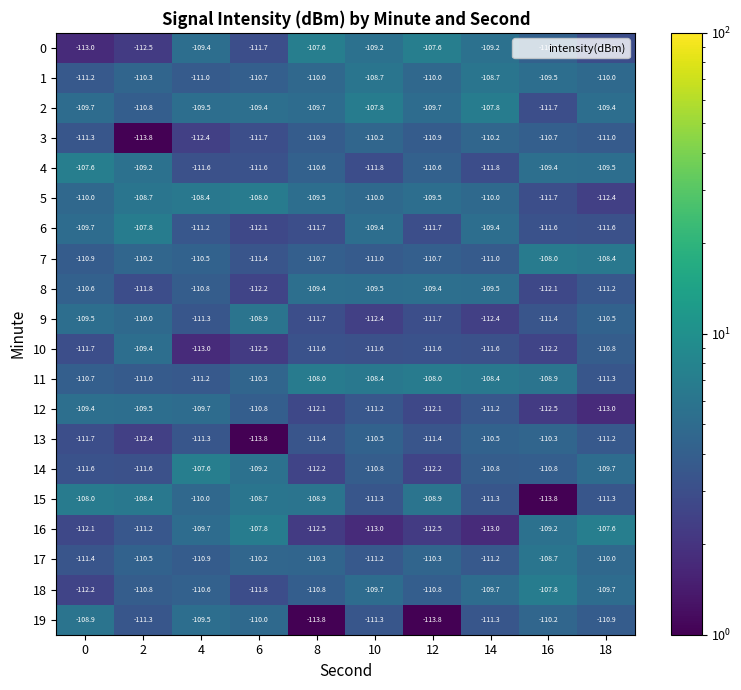

What is the total value across all series at 0?

-2211.2